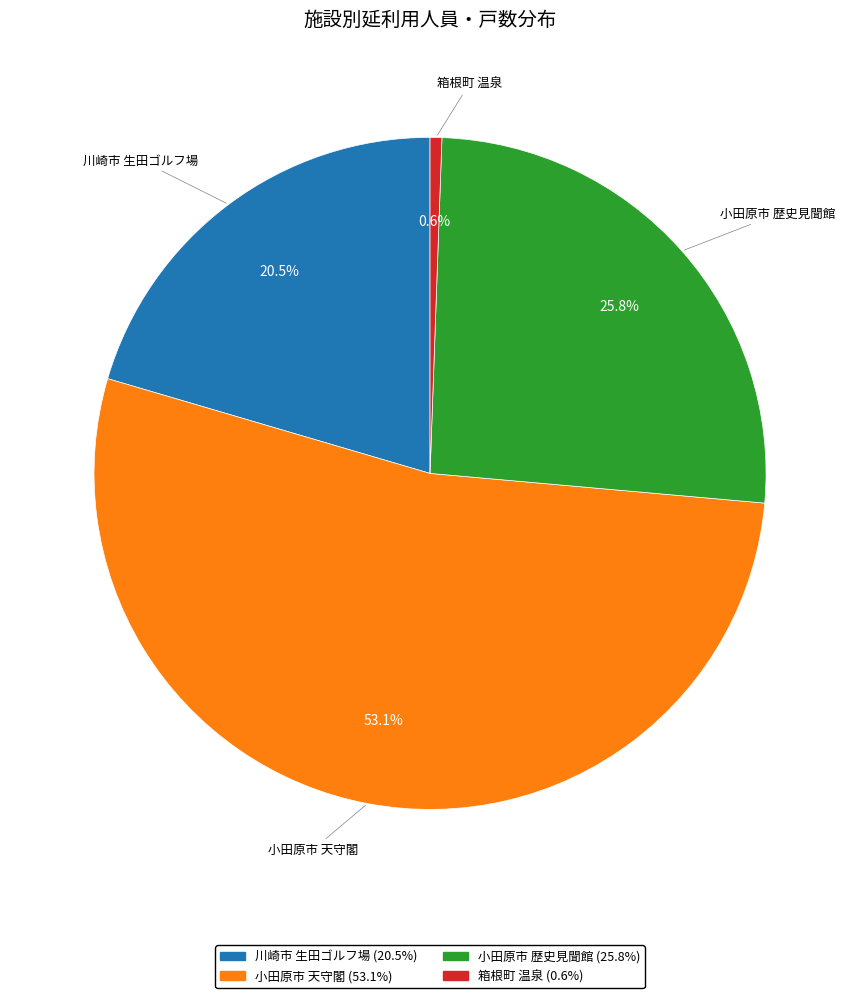

True or false: 小田原市 歴史見聞館 accounts for 26% of the total.

True